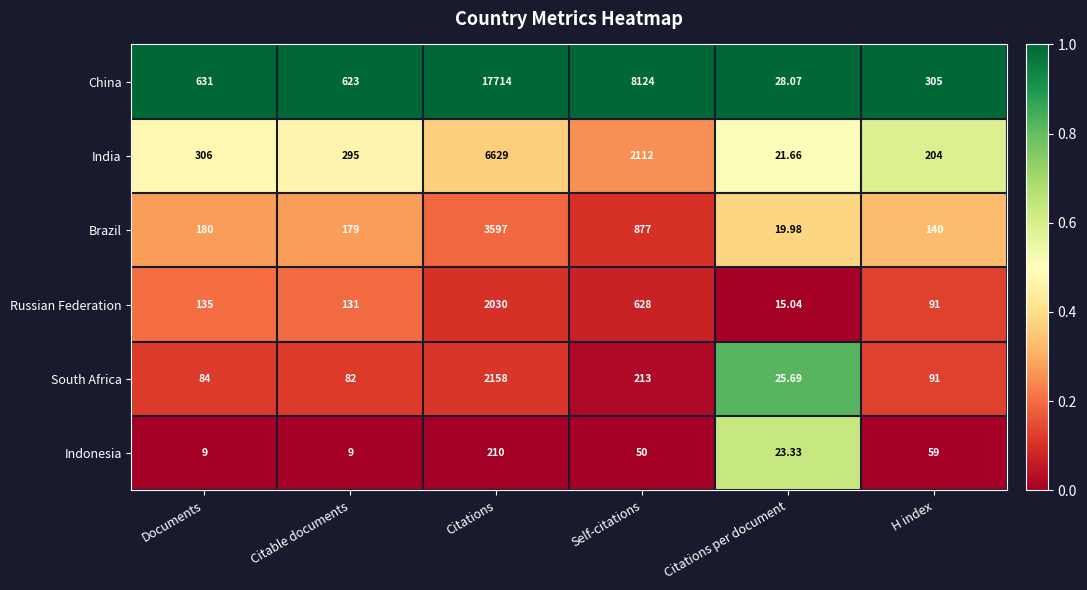

How many series are shown in this chart?

6